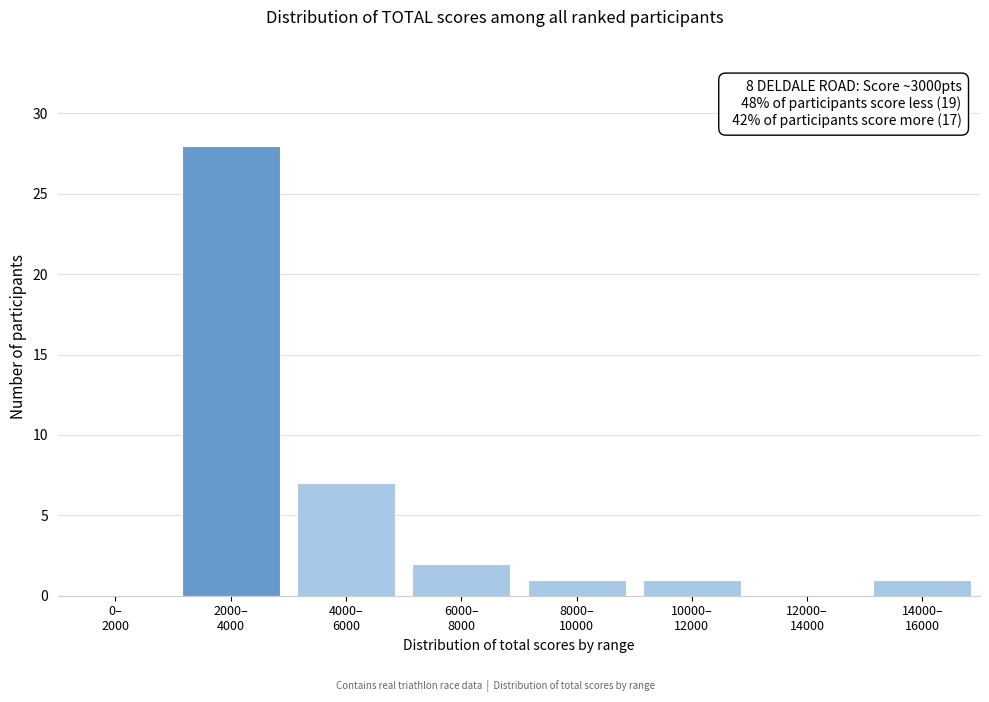

What is the maximum value shown in the chart?

28